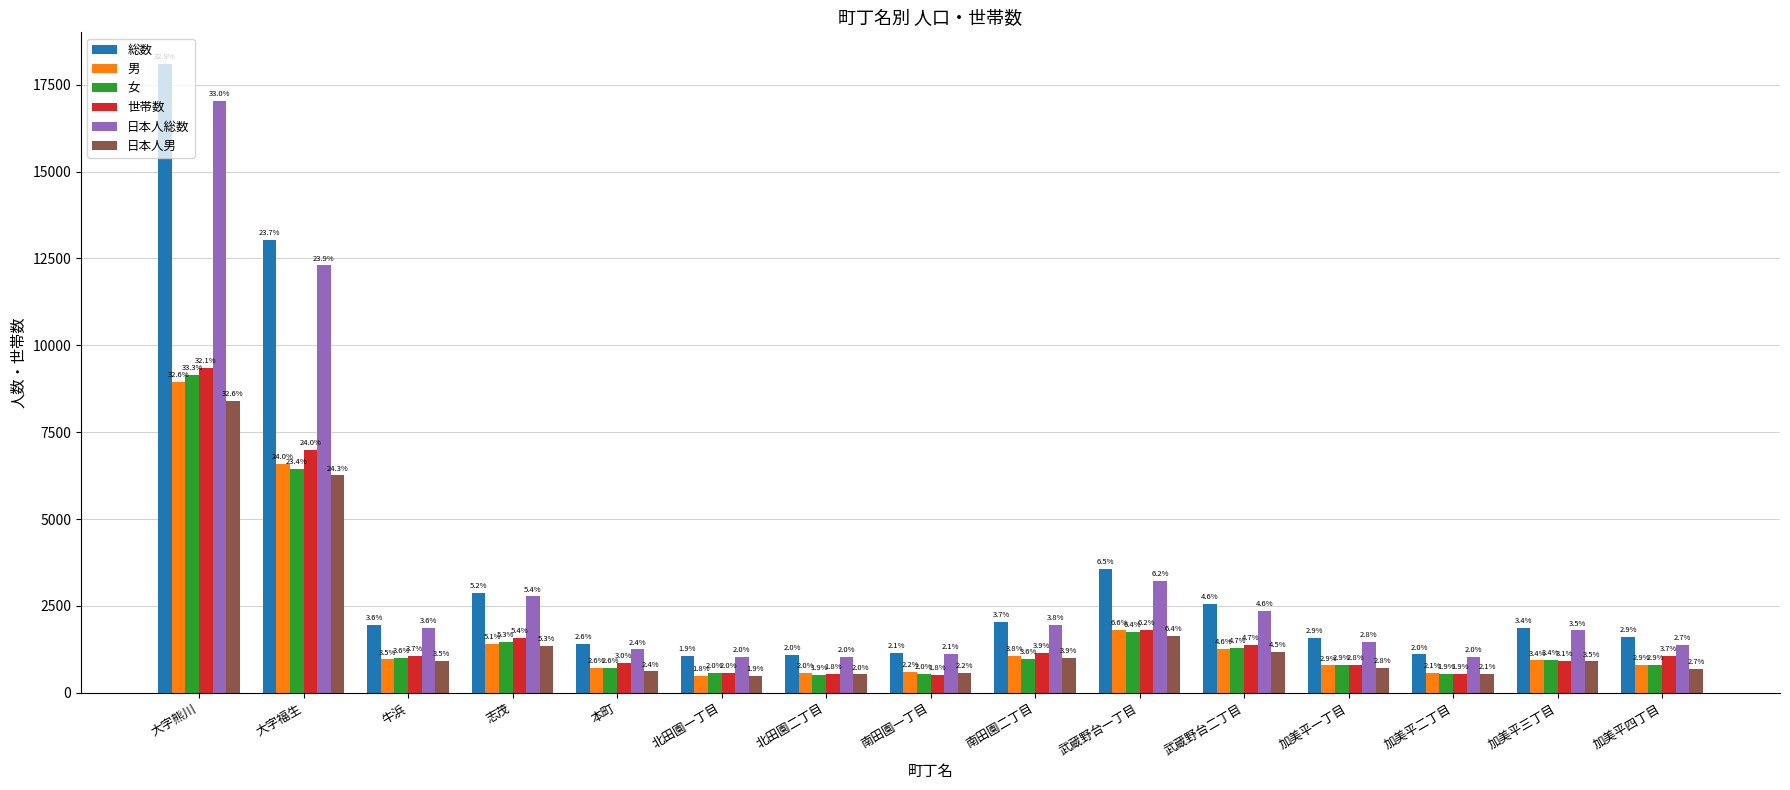

Which has a higher value, 加美平二丁目 or 南田園二丁目?

南田園二丁目